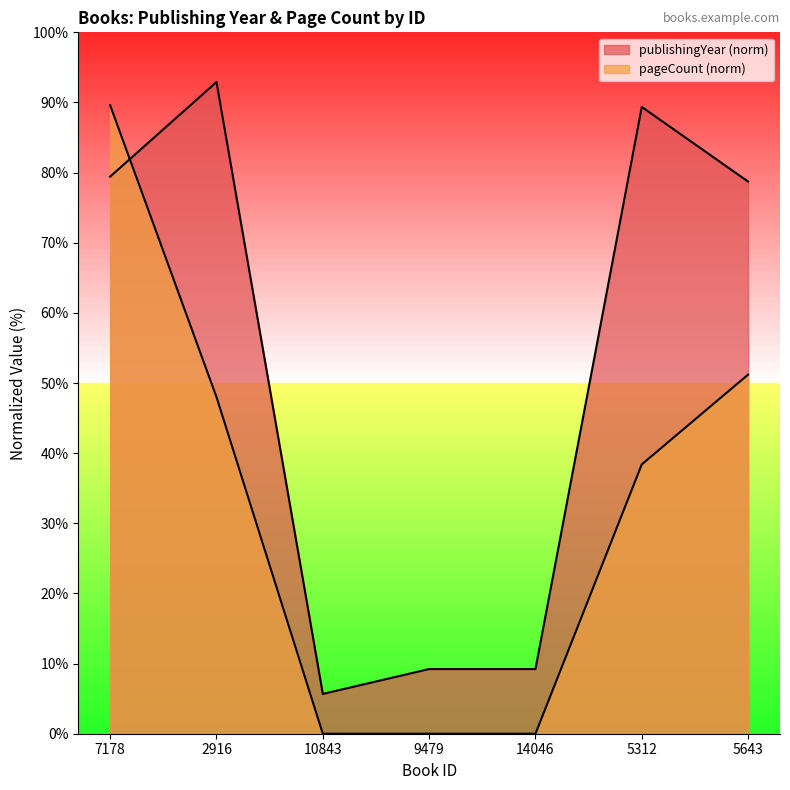

What is the spread (max minus min) of values at 5643?

27.5